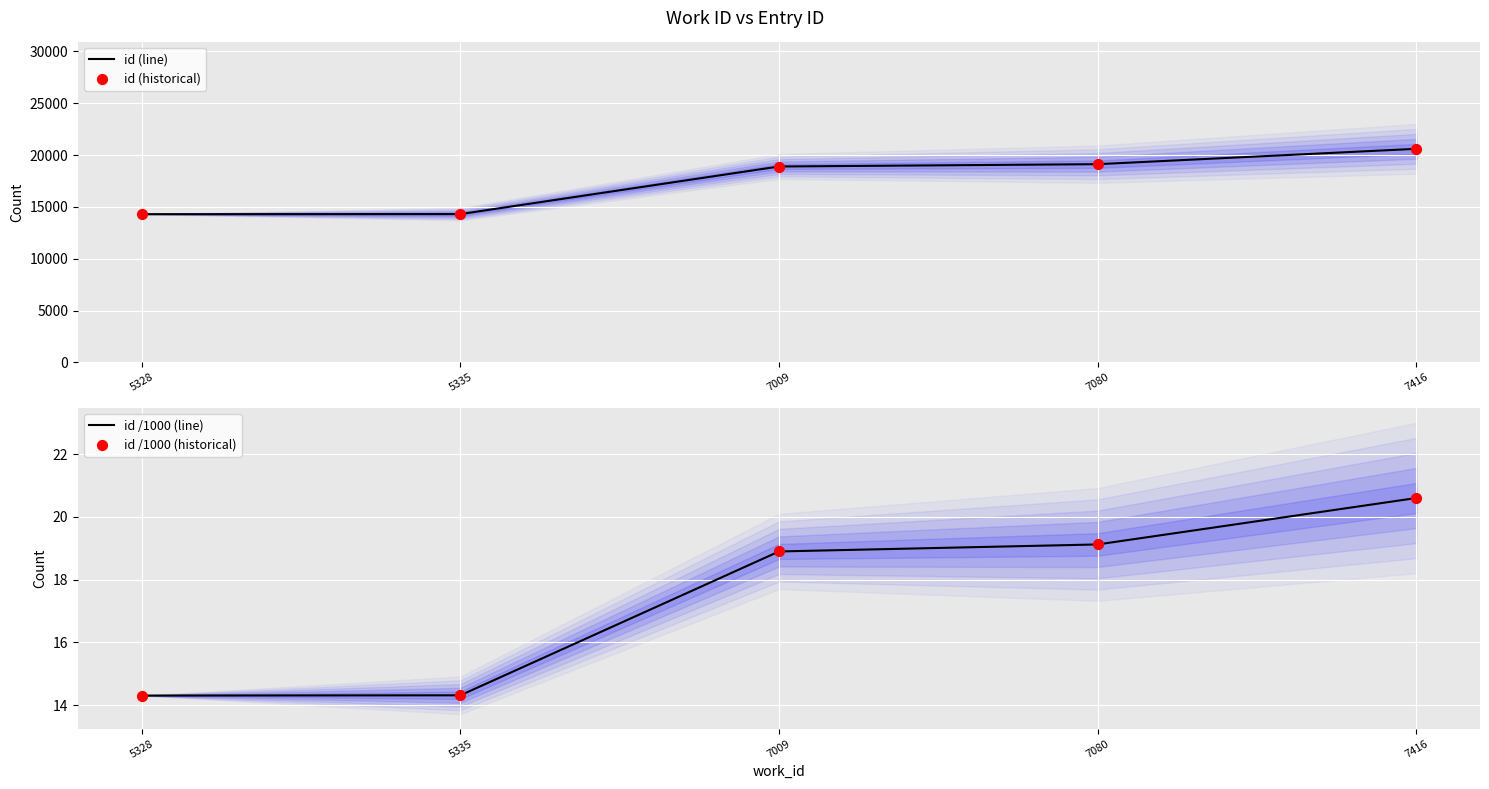

What is the total value across all series at 7009?

37835.8